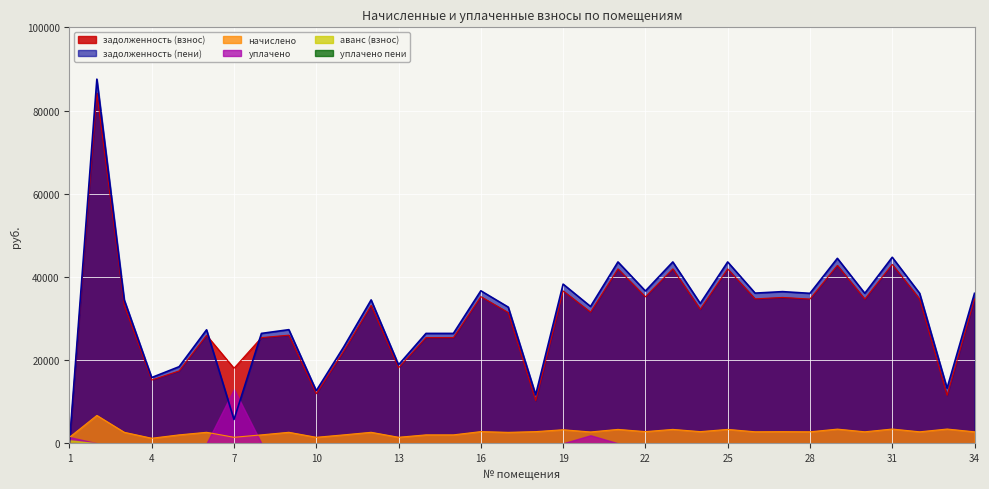

True or false: задолженность (взнос) has a value of 10257.4 at 18.

True